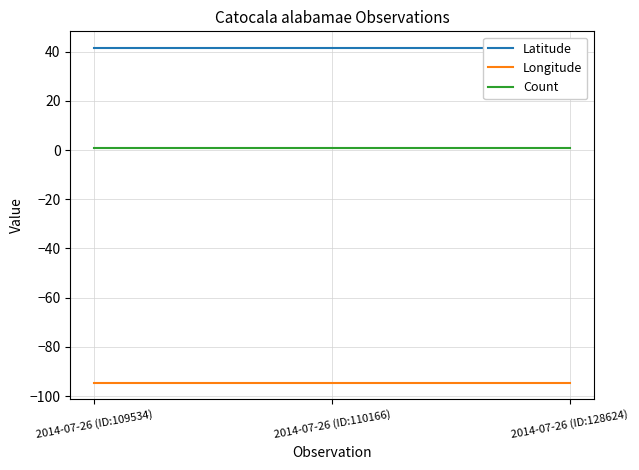

The value of Count at 2014-07-26 (ID:110166) is 1.5. True or false?

False